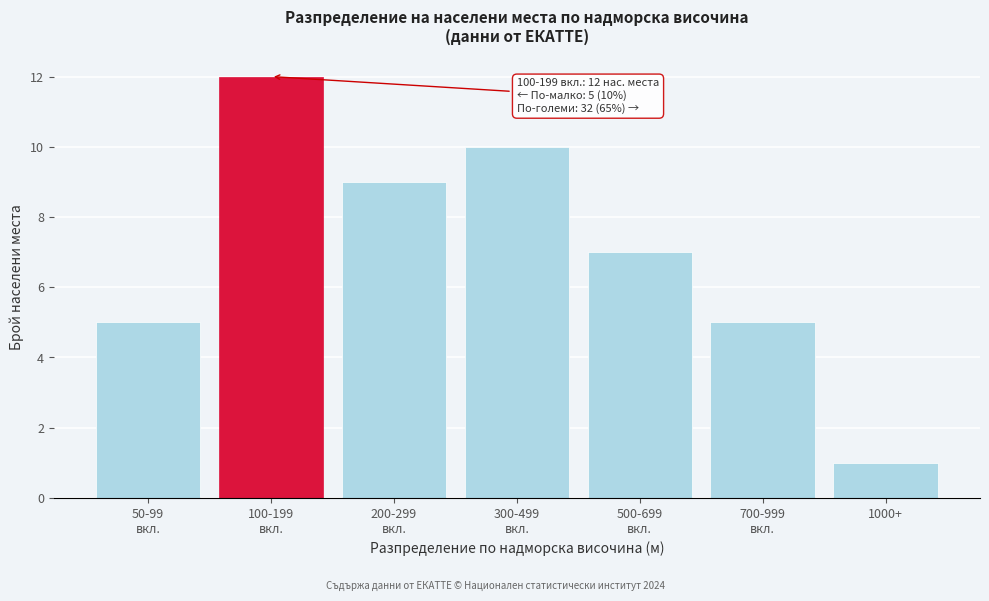

Reading right to left, what are all the values shown in this chart?

1	5	7	10	9	12	5